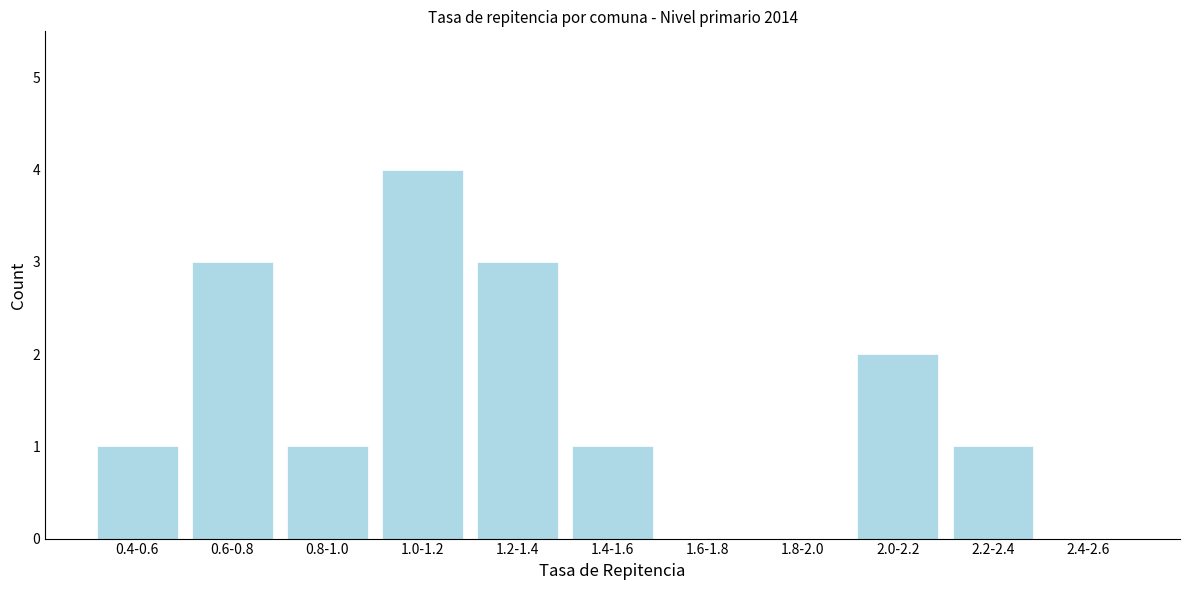

Reading right to left, extract all data points from this chart.

2.4-2.6=0	2.2-2.4=1	2.0-2.2=2	1.8-2.0=0	1.6-1.8=0	1.4-1.6=1	1.2-1.4=3	1.0-1.2=4	0.8-1.0=1	0.6-0.8=3	0.4-0.6=1